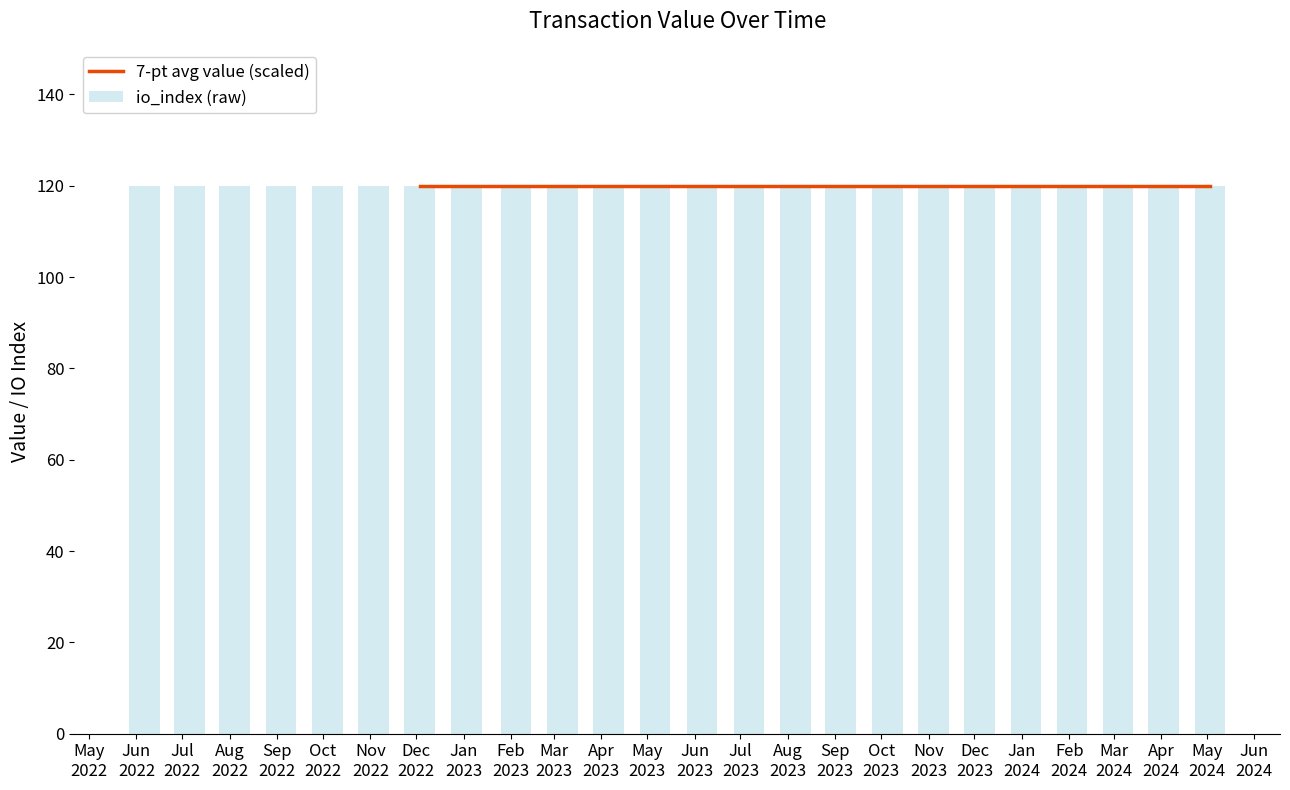

Reading left to right, what are all the values shown in this chart?

value: 0.2	0.2	0.2	0.2	0.2	0.2	0.2	0.2	0.2	0.2	0.2	0.2	0.2	0.2	0.2	0.2	0.2	0.2	0.2	0.2	0.2	0.2	0.2	0.2
io_index: 120.0	120.0	120.0	120.0	120.0	120.0	120.0	120.0	120.0	120.0	120.0	120.0	120.0	120.0	120.0	120.0	120.0	120.0	120.0	120.0	120.0	120.0	120.0	120.0